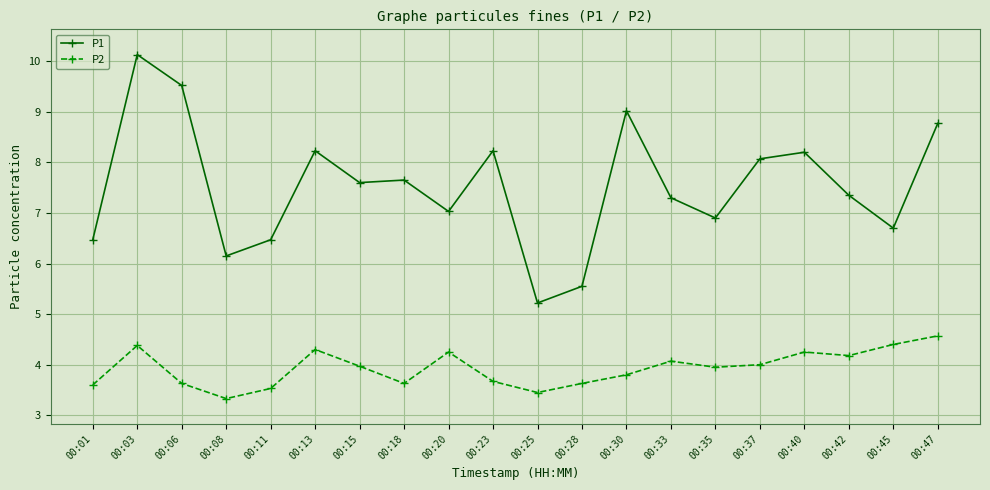

True or false: P1 and P2 cross at least once.

False